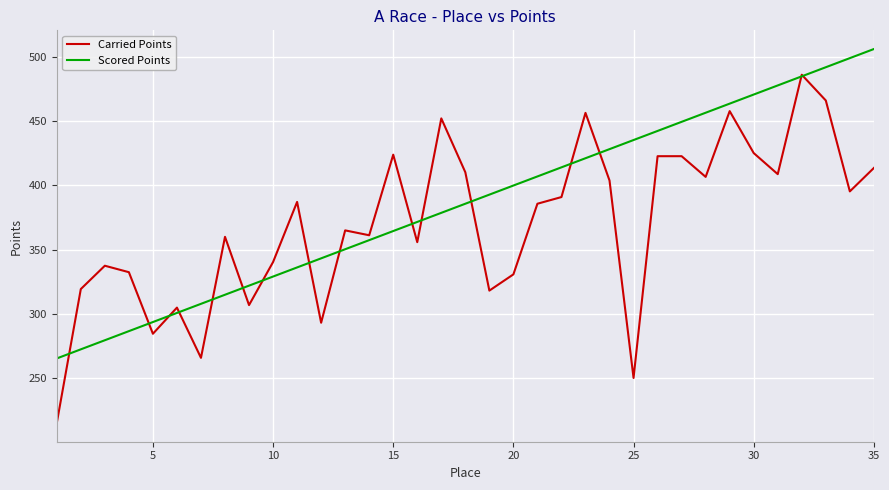

At how many categories does at least one series exceed 357?

25